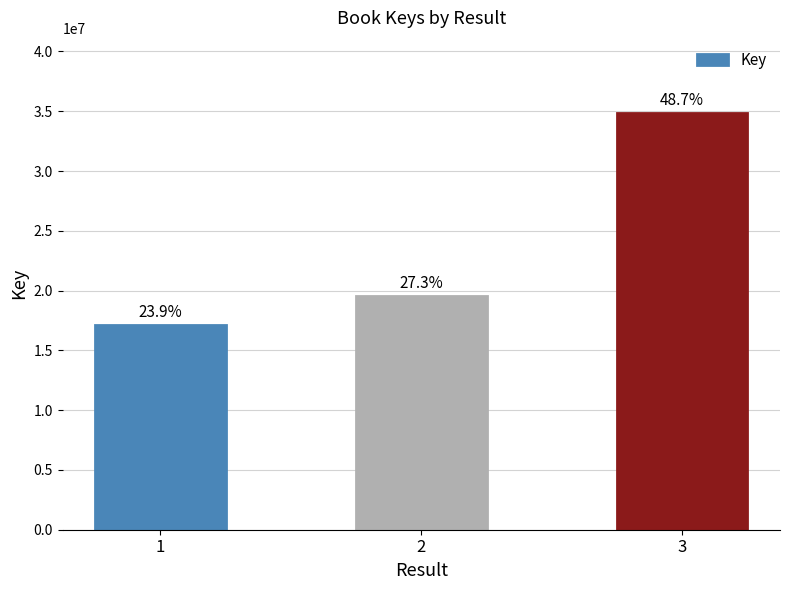

Are the bars horizontal?

No